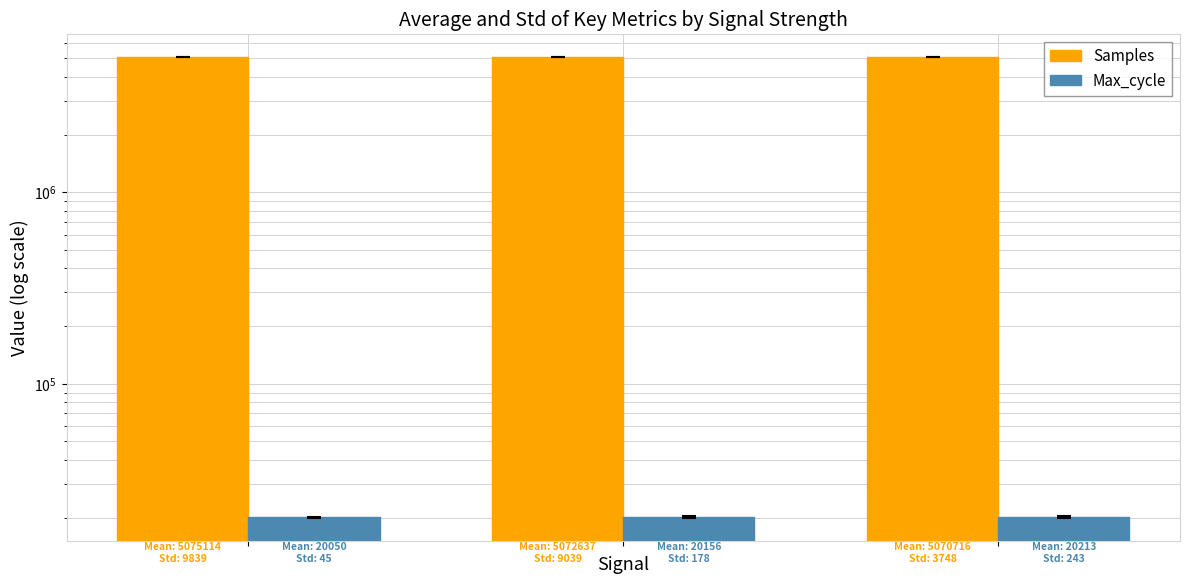

Is the value of Max_cycle at 2 greater than the value of Samples at 1?

No